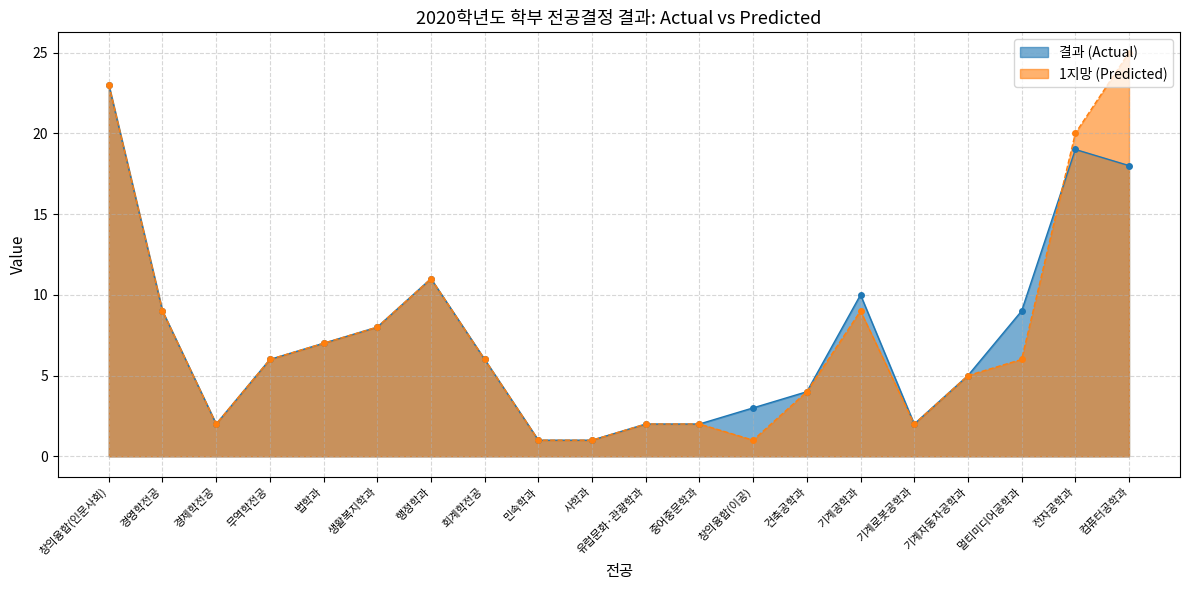

What position from the left is 전자공학과?

19